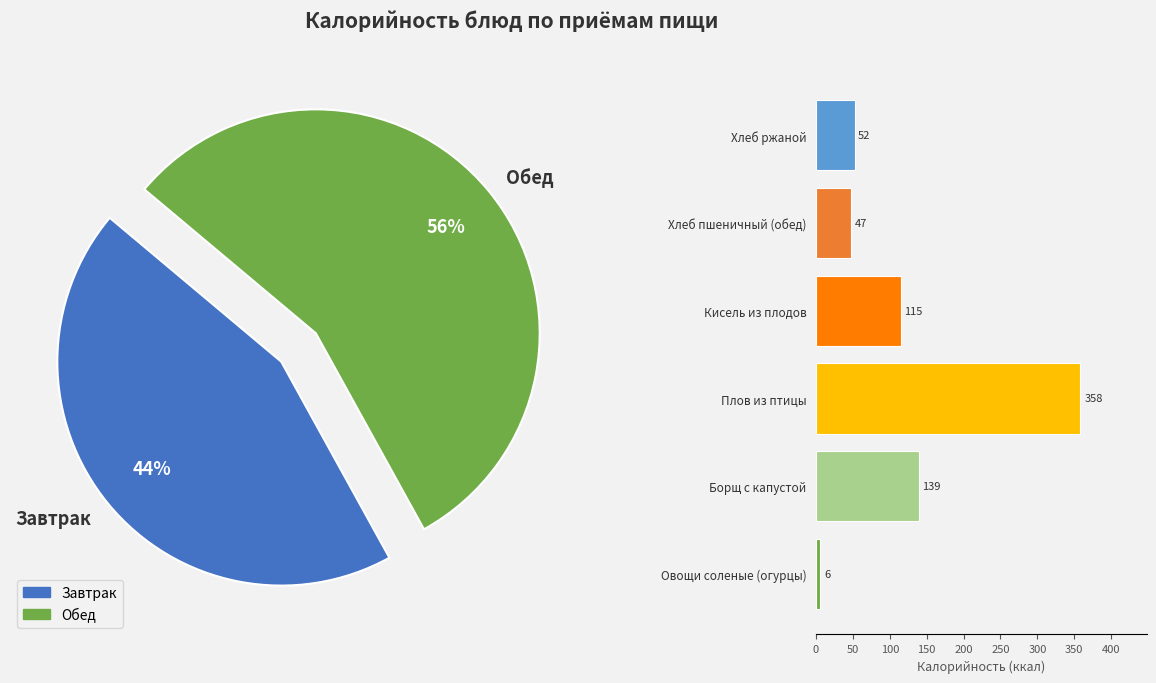

Is it true that Овощи соленые (огурцы) is 11% of the pie?

False